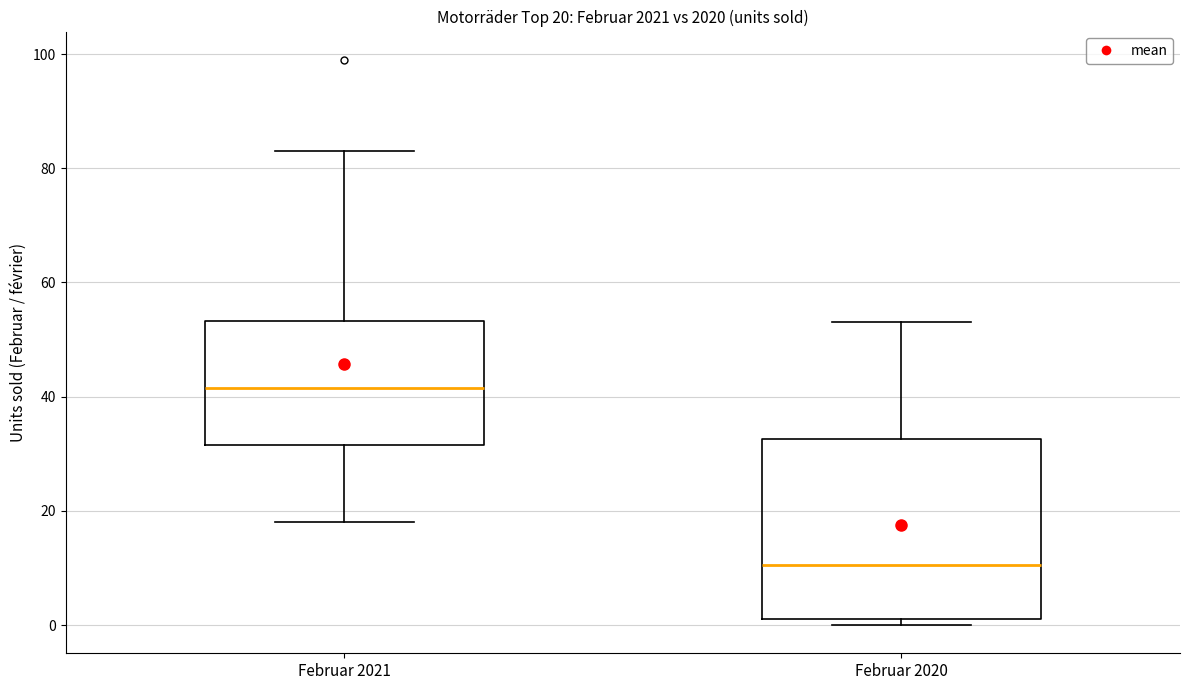

Which box's median line is the lowest?

Februar 2020